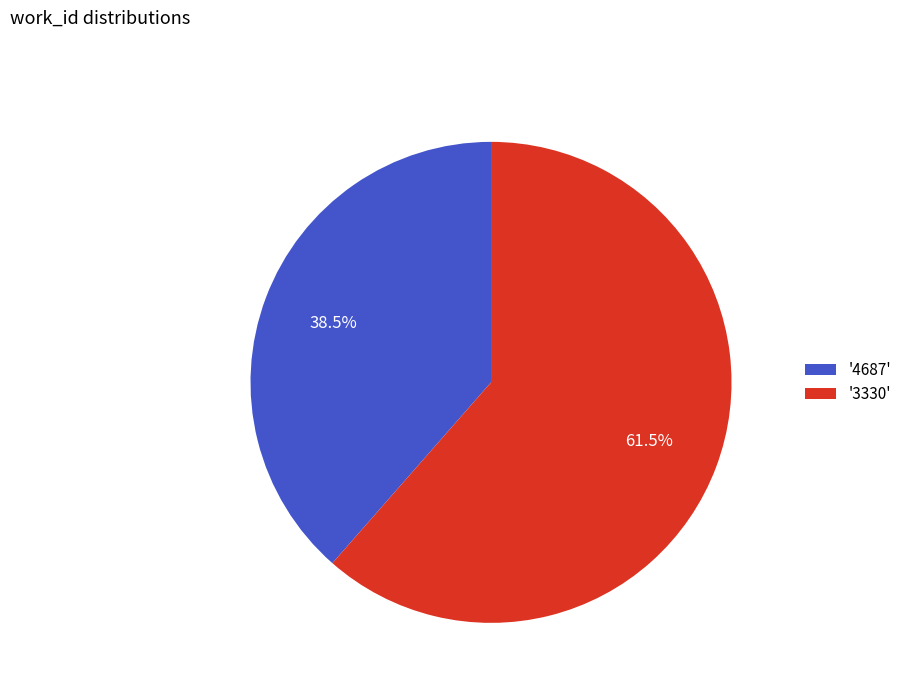

Between '4687' and '3330', which is larger?

'3330'